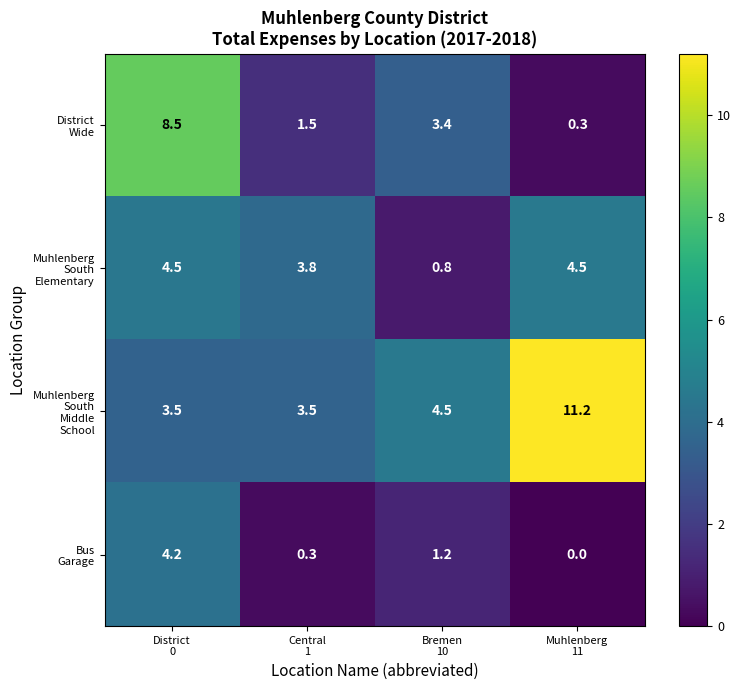

At how many categories does at least one series exceed 1?

4